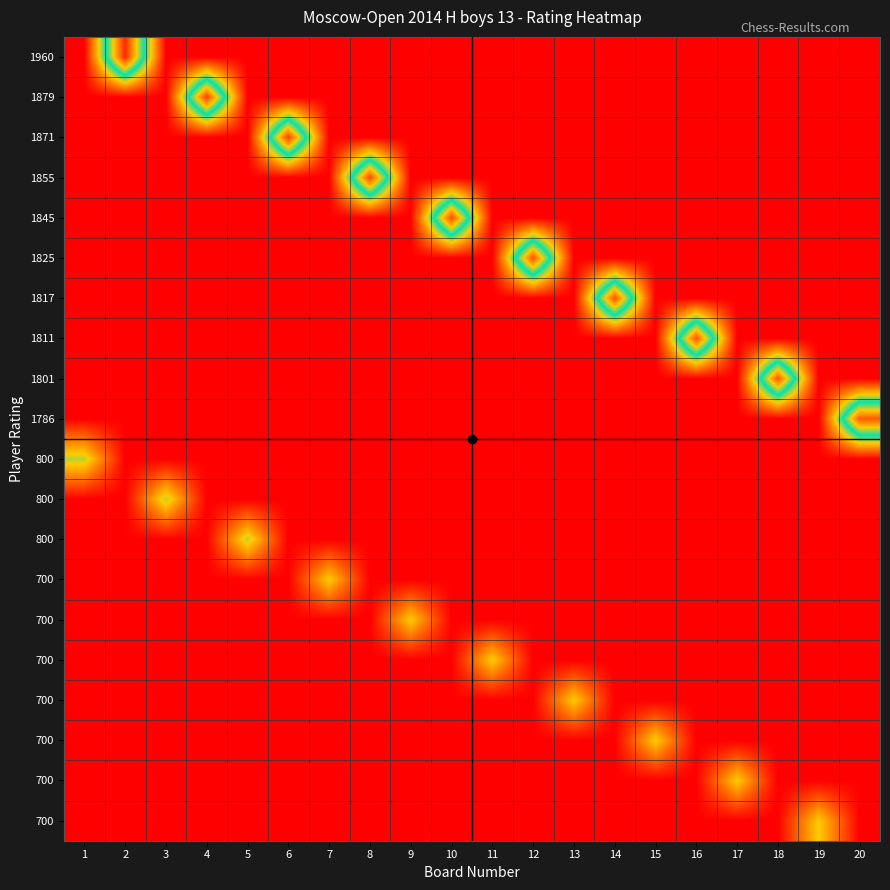

At how many categories does at least one series exceed 852?

10